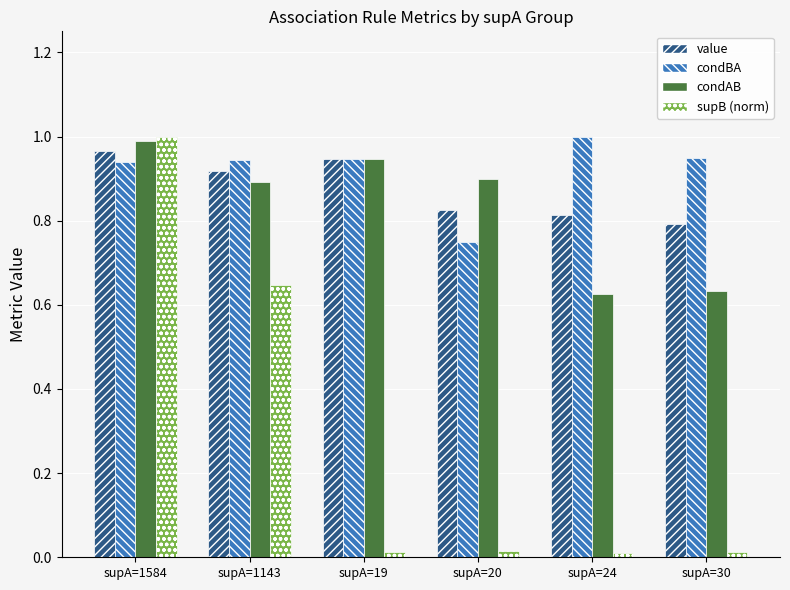

Which series has the largest range (max minus min)?

supB (norm)